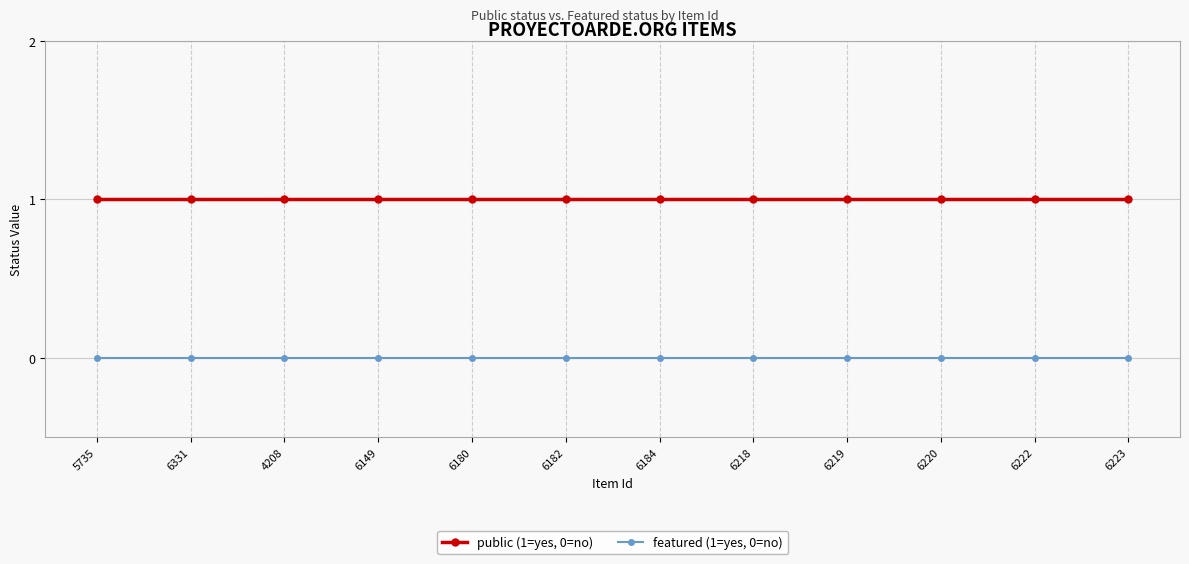

What is the label of the 3rd point from the left?

4208